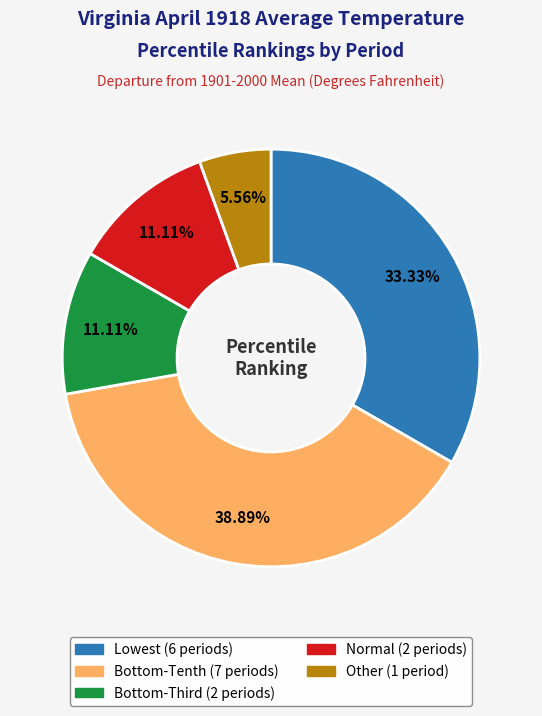

Is there any slice that represents more than half of the pie?

No